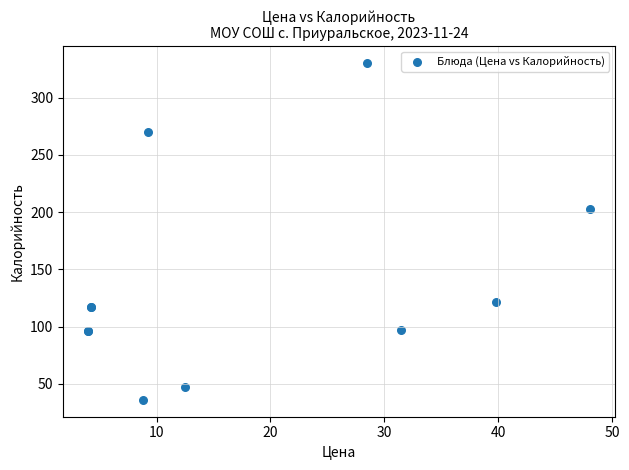

What Y value in the scatter plot is closest to 183?

203.0